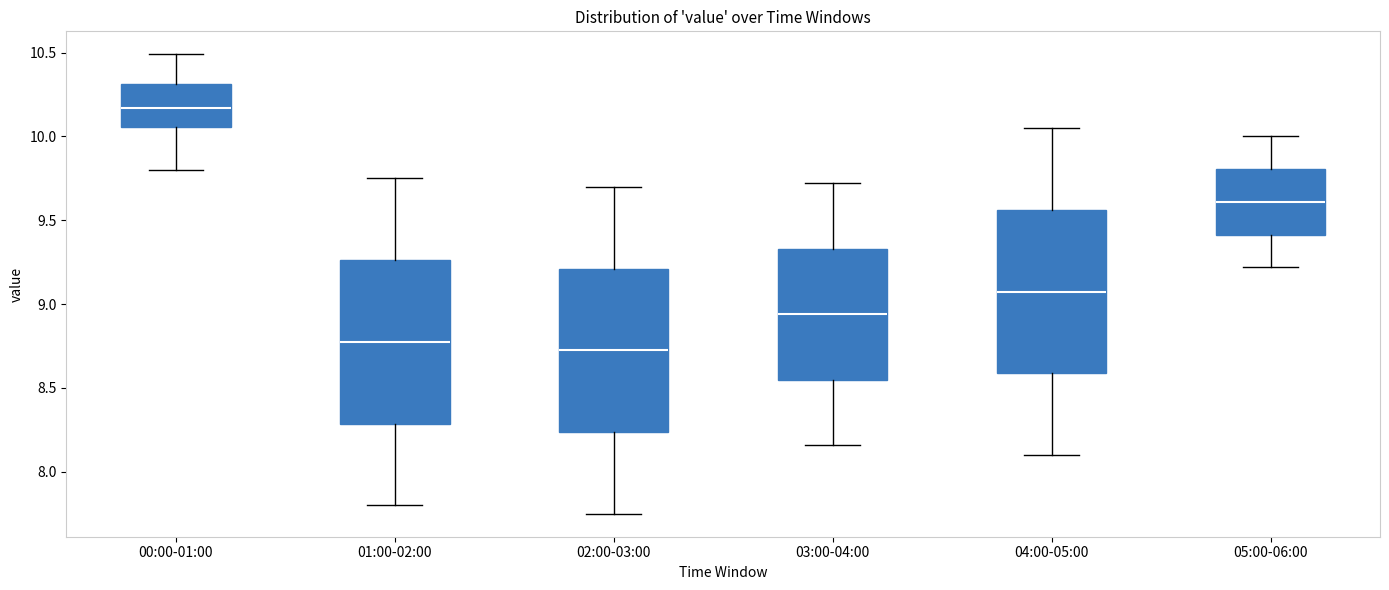

Reading left to right, transcribe this box plot: for each box, give where its median line is, the range the box spans, and where its two whiskers end, as read against the y-axis. The values are not printed on the chart, so give them approximately, as read against the axis.

00:00-01:00: median 10.15, box 10.05 to 10.30, whiskers 9.80 to 10.50
01:00-02:00: median 8.80, box 8.30 to 9.25, whiskers 7.80 to 9.75
02:00-03:00: median 8.75, box 8.25 to 9.20, whiskers 7.75 to 9.70
03:00-04:00: median 8.95, box 8.55 to 9.35, whiskers 8.15 to 9.70
04:00-05:00: median 9.10, box 8.60 to 9.55, whiskers 8.10 to 10.05
05:00-06:00: median 9.60, box 9.40 to 9.80, whiskers 9.20 to 10.00